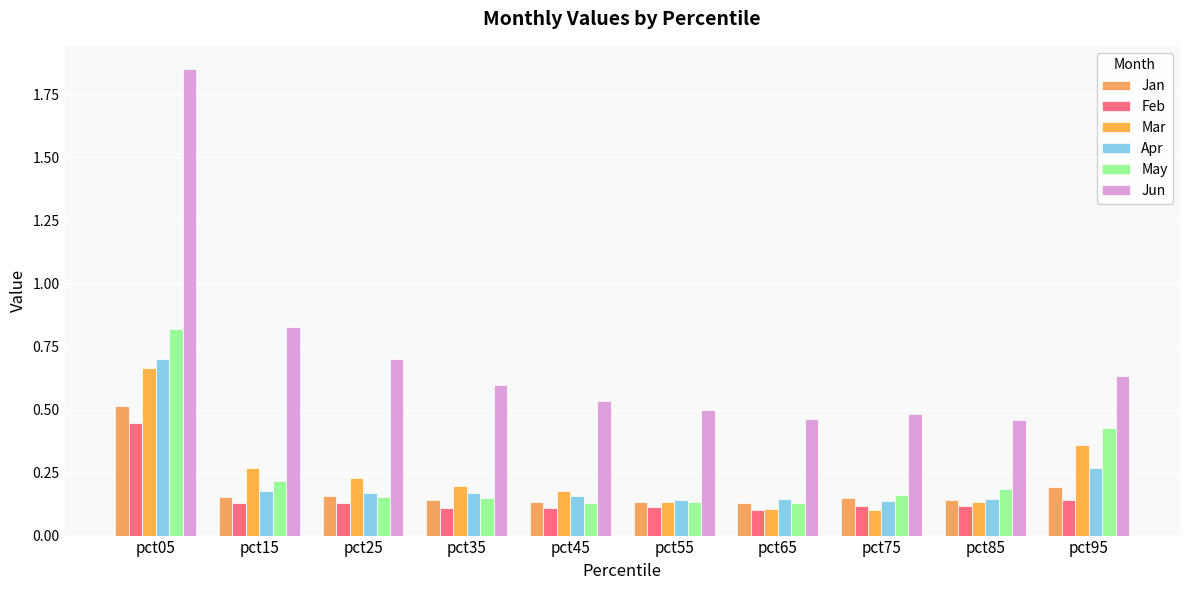

How many Mar values are between 0 and 1?

10